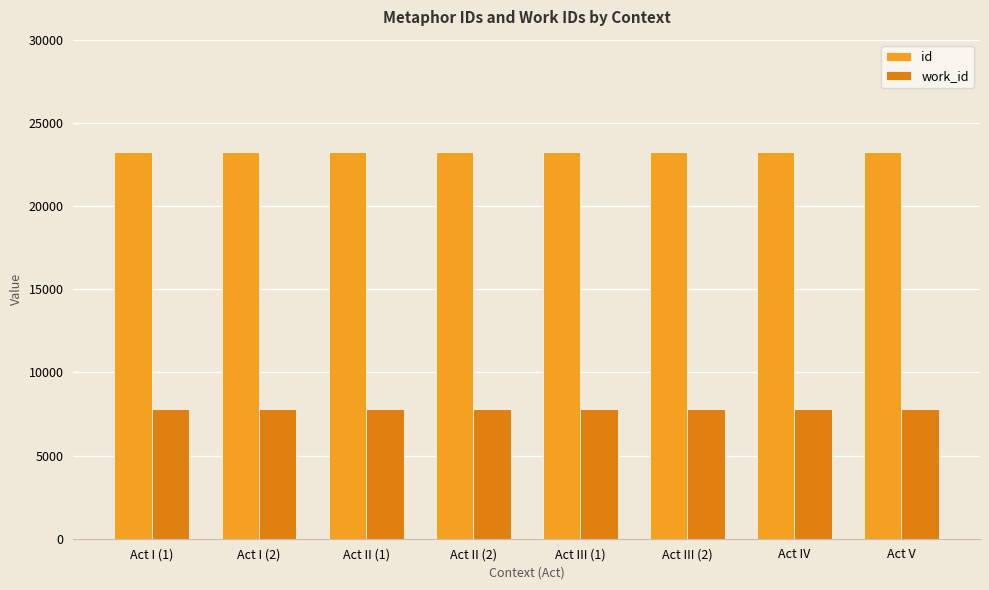

Are the bars grouped side by side (vs. stacked)?

Yes